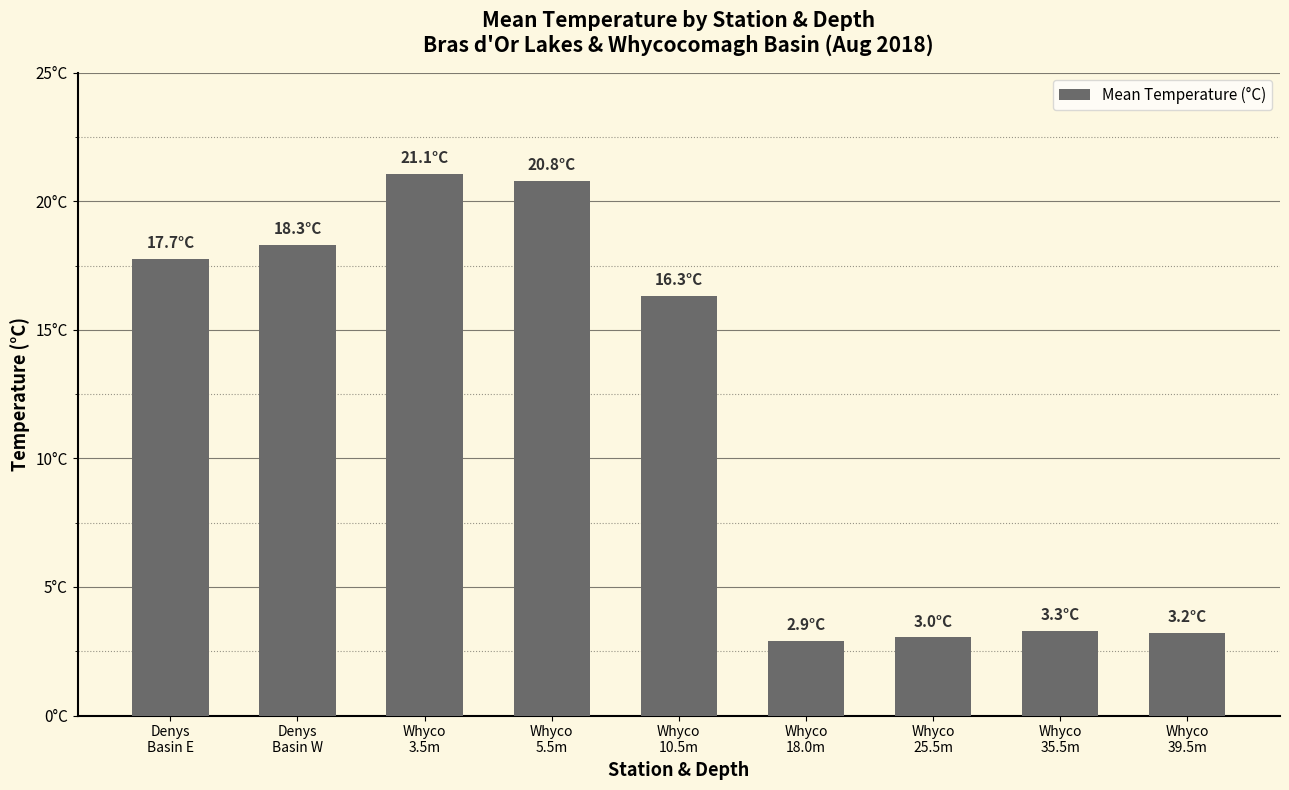

What is the sum of all values?

106.7